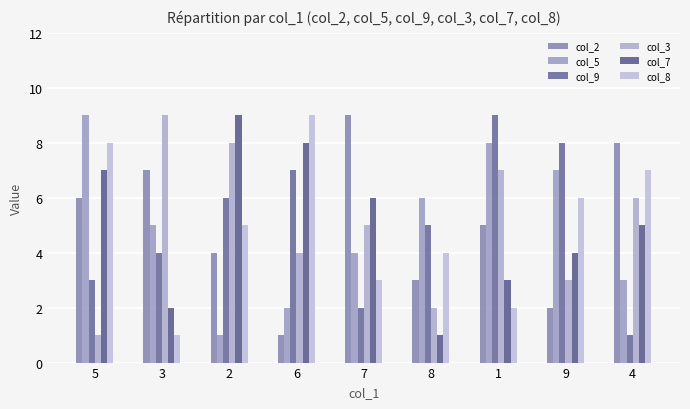

Where does the col_9 series first go above 5?

2